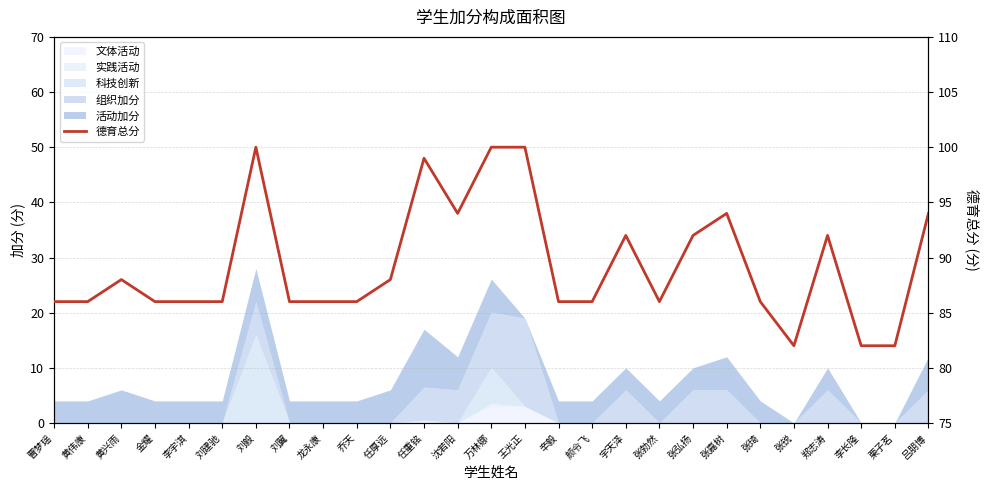

How many categories are shown in the chart?

27